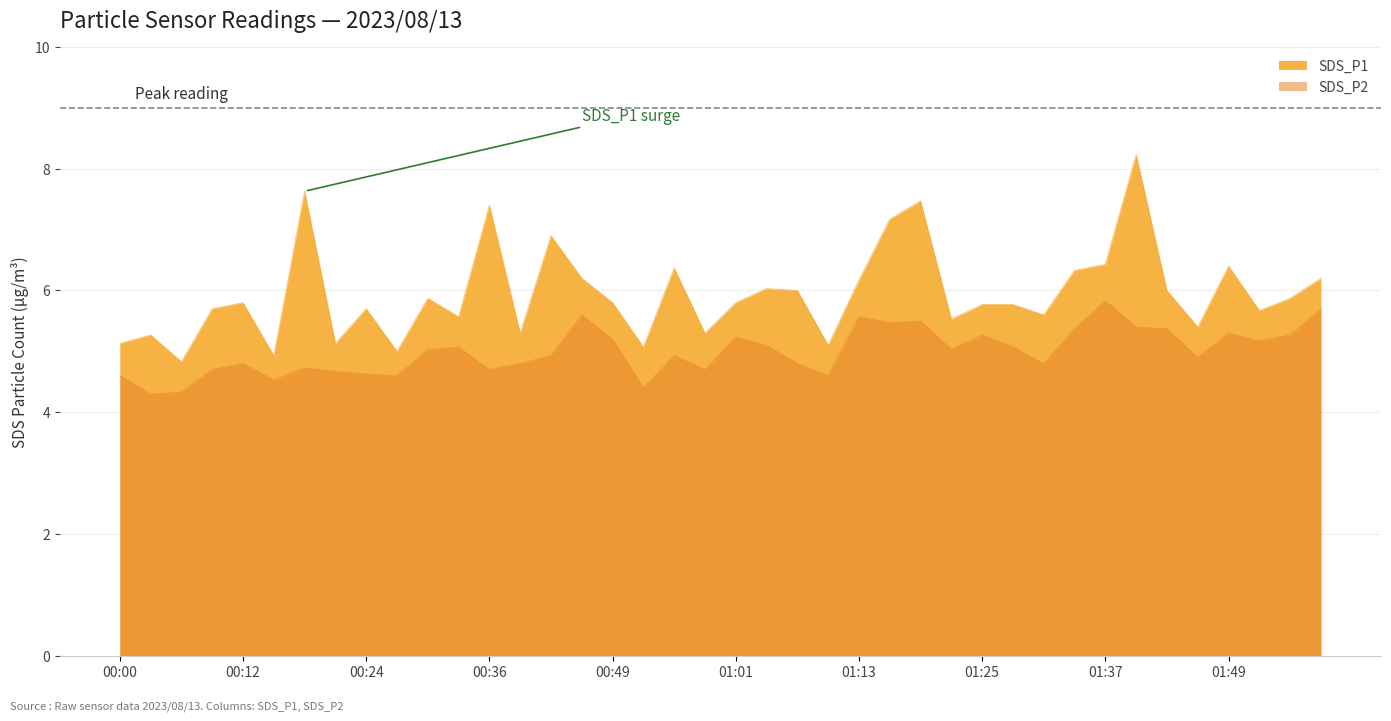

True or false: SDS_P2 has a value of 1.5 at 00:58.

False